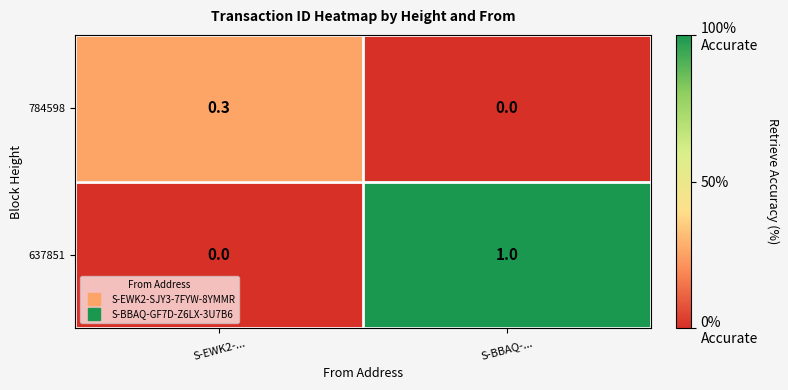

Between S-EWK2-... and S-BBAQ-..., which series saw the biggest shift?

637851